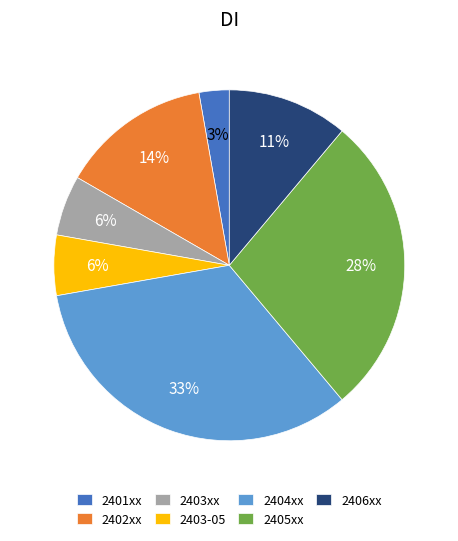

To the nearest percent, what is the average slice percentage?

14%